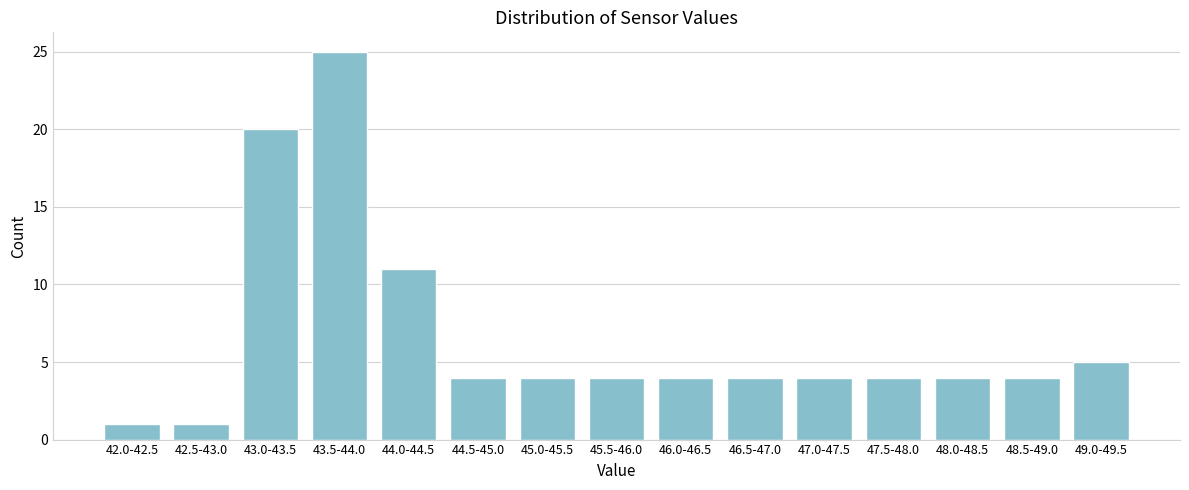

Reading left to right, extract all data points from this chart.

42.0-42.5=1	42.5-43.0=1	43.0-43.5=20	43.5-44.0=25	44.0-44.5=11	44.5-45.0=4	45.0-45.5=4	45.5-46.0=4	46.0-46.5=4	46.5-47.0=4	47.0-47.5=4	47.5-48.0=4	48.0-48.5=4	48.5-49.0=4	49.0-49.5=5